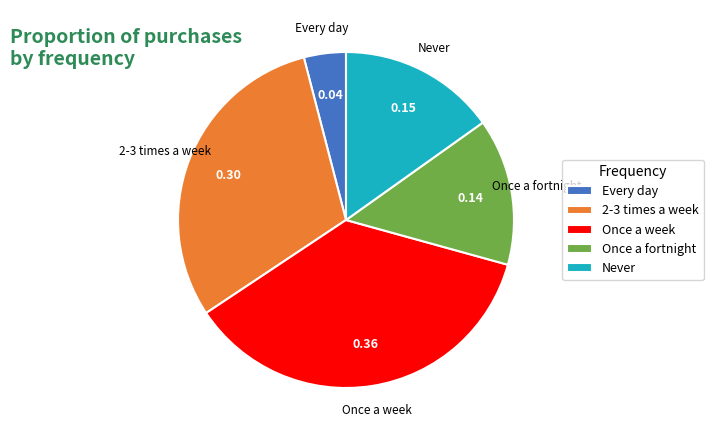

Which category has the smallest portion of the pie?

Every day